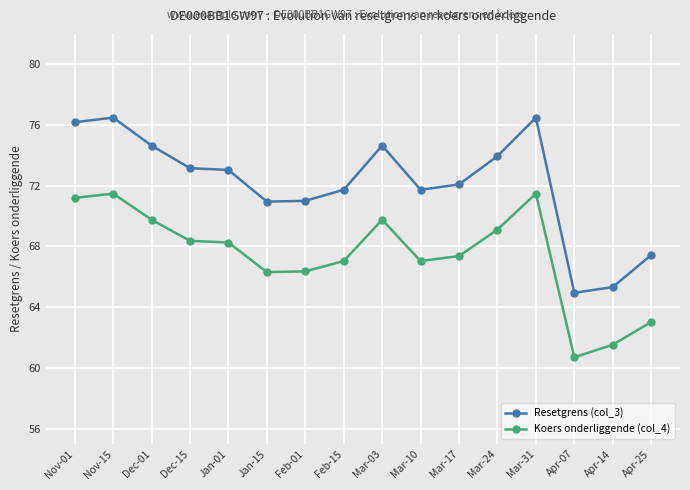

Is this an area chart (filled region under the line)?

No